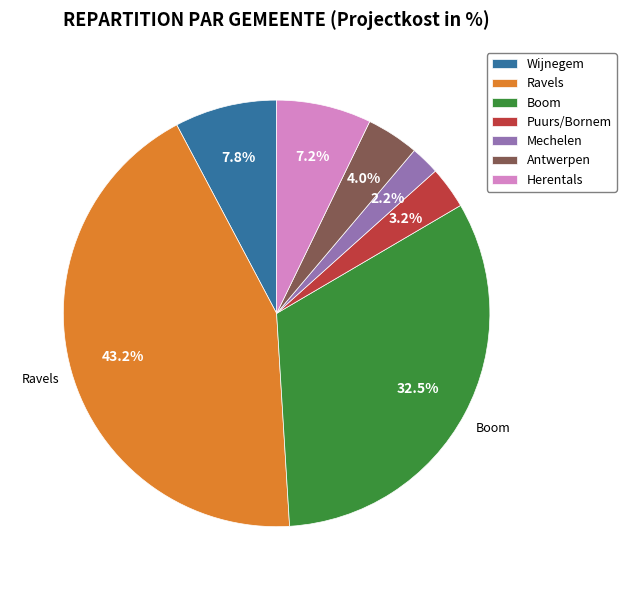

To the nearest percent, what is the average slice percentage?

14%